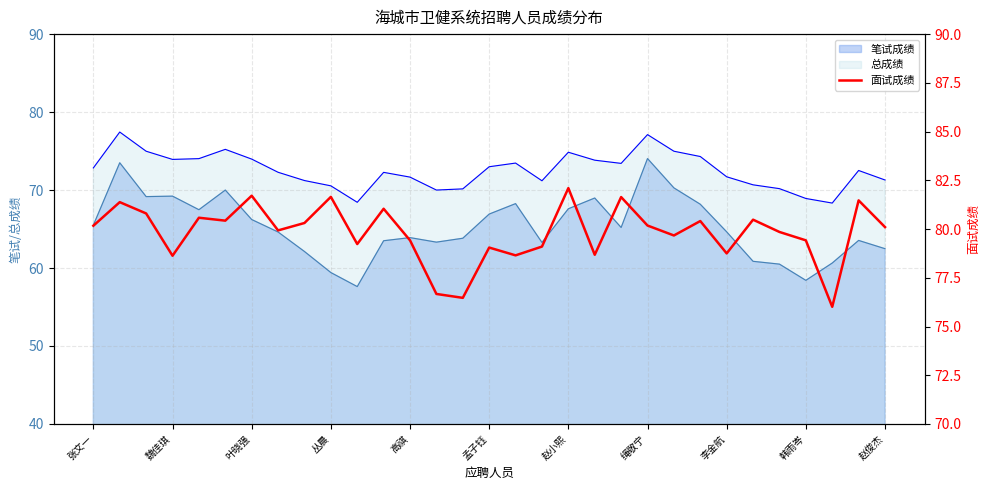

Does the chart have visible grid lines?

Yes